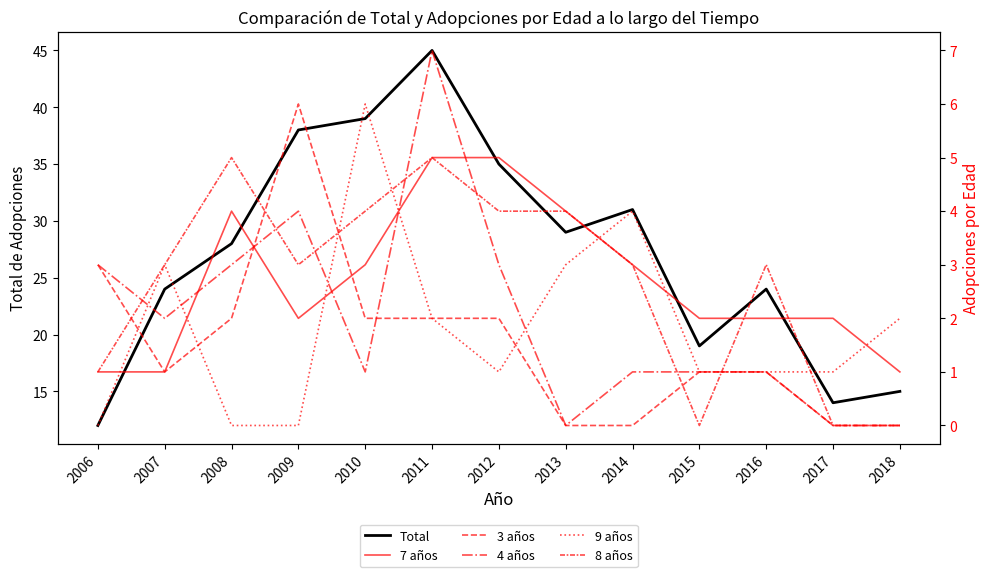

True or false: Total and 3 años cross at least once.

False